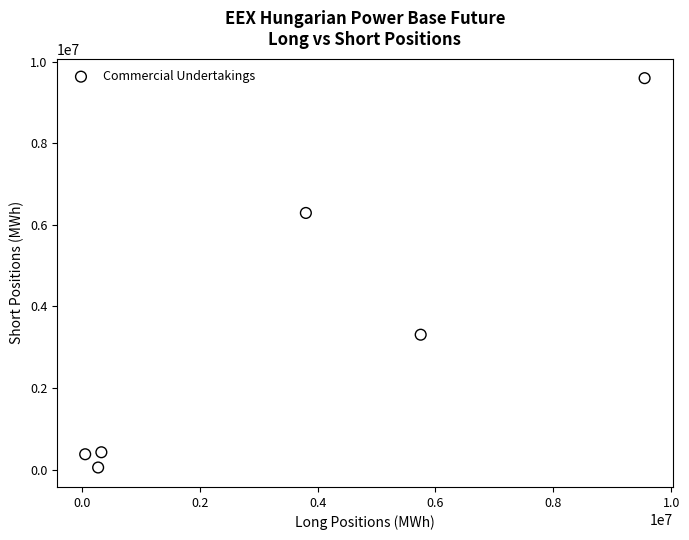

What is the range of X values (max minus min)?

9494923